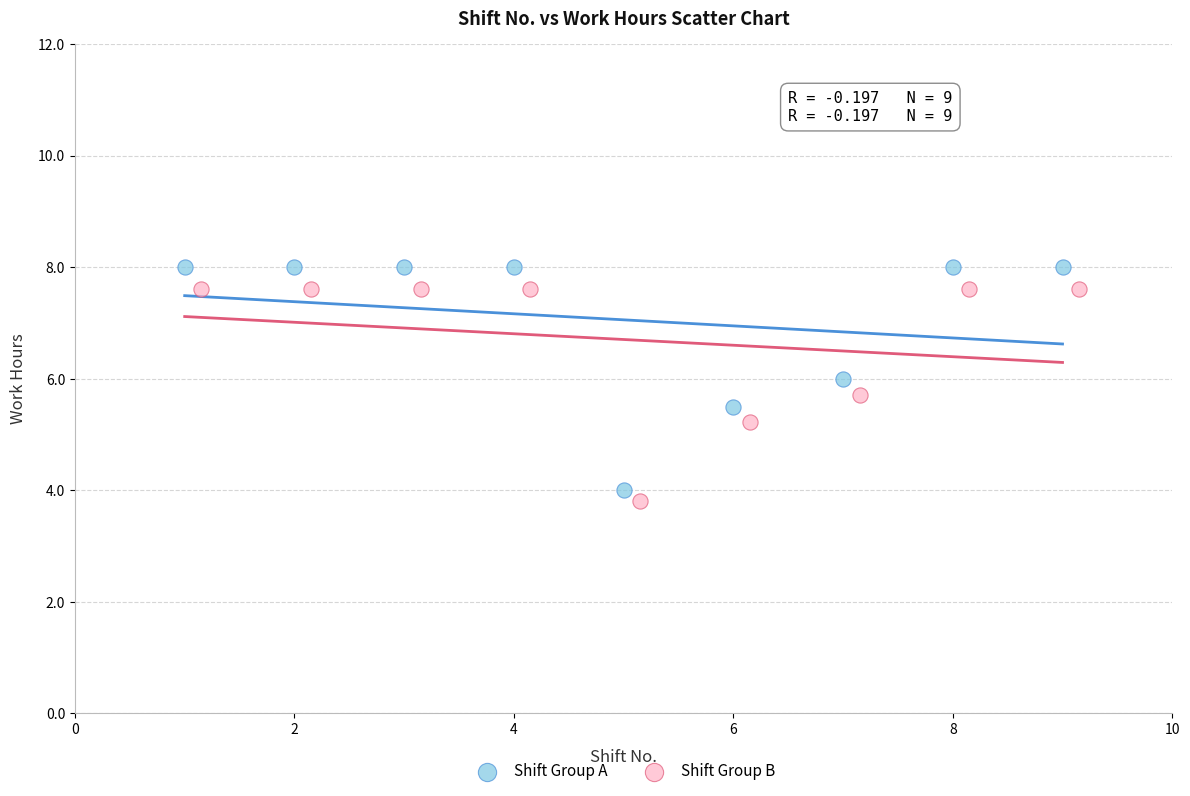

Which series has the largest Y range (max minus min)?

Shift Group A